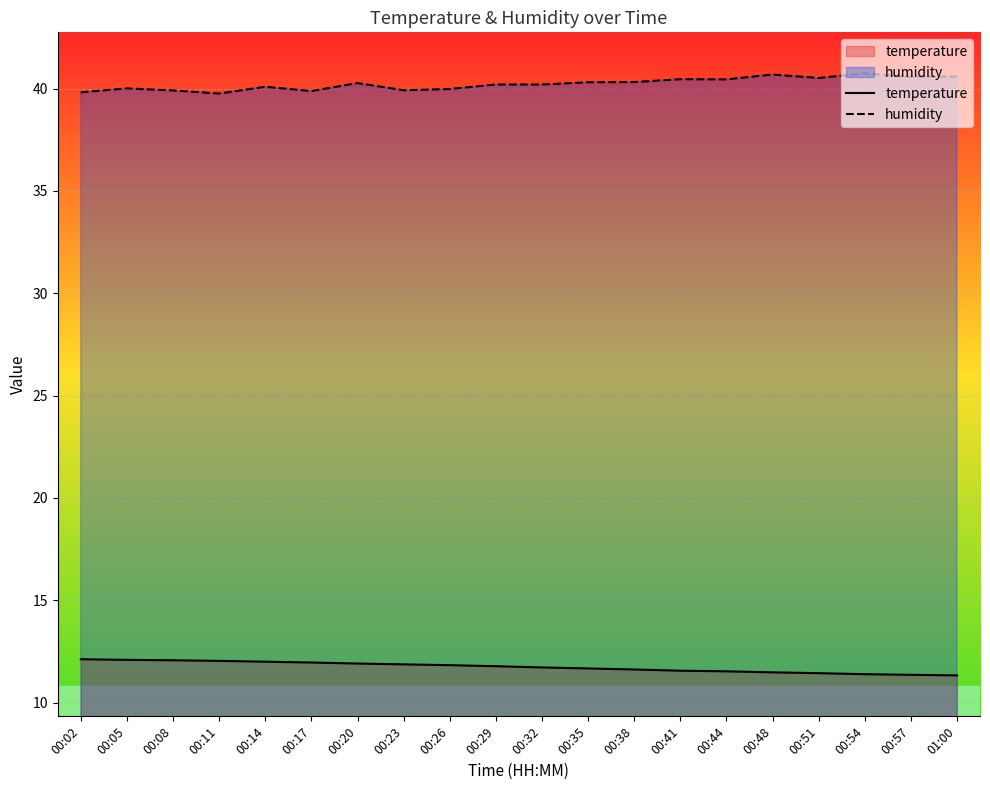

True or false: temperature and humidity cross at least once.

False